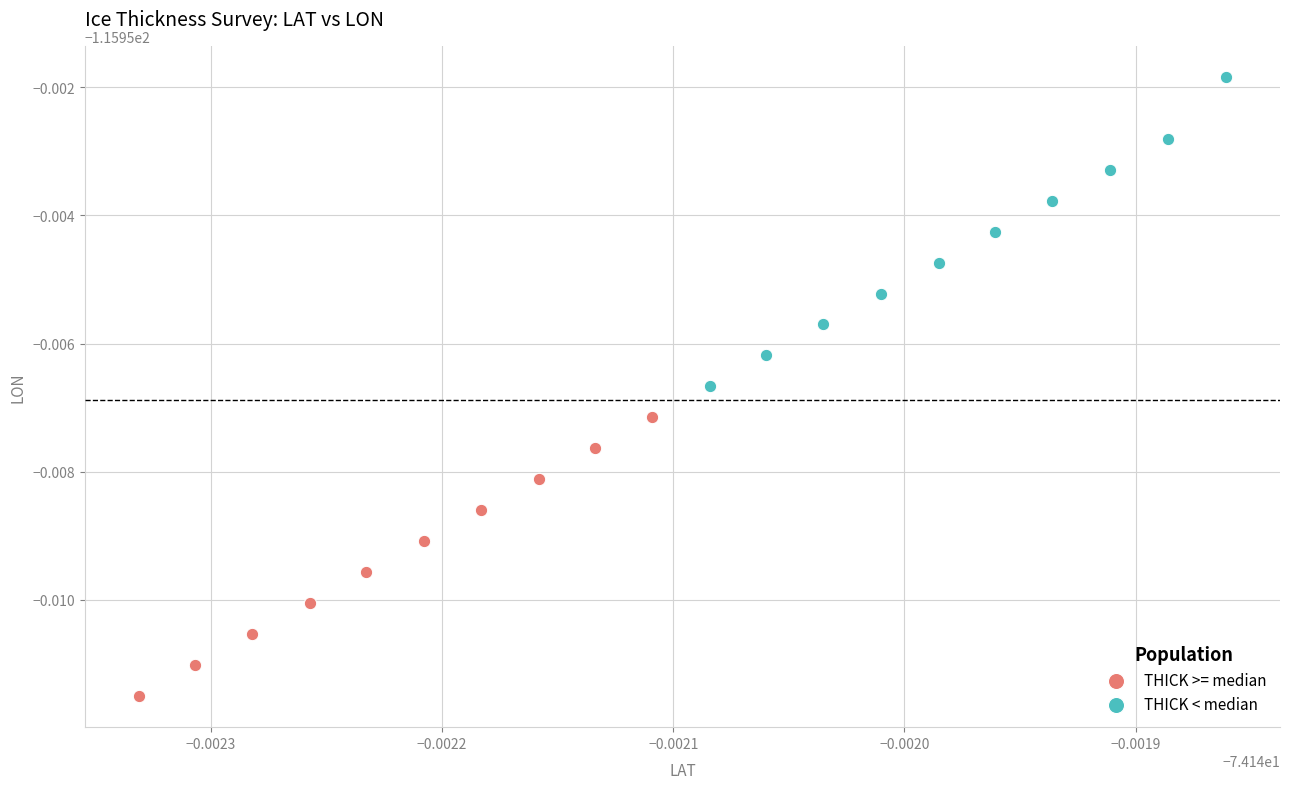

What are all the series names shown in the legend?

THICK >= median, THICK < median